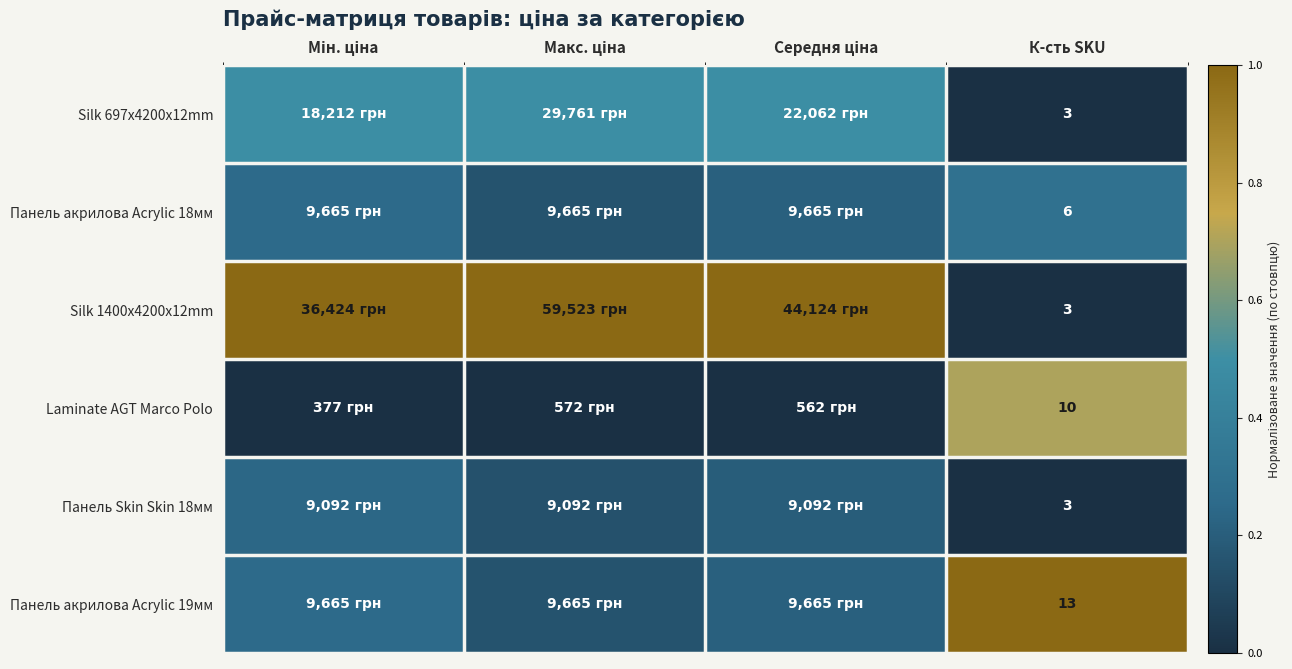

What is the total value across all series at К-сть SKU?

38.0